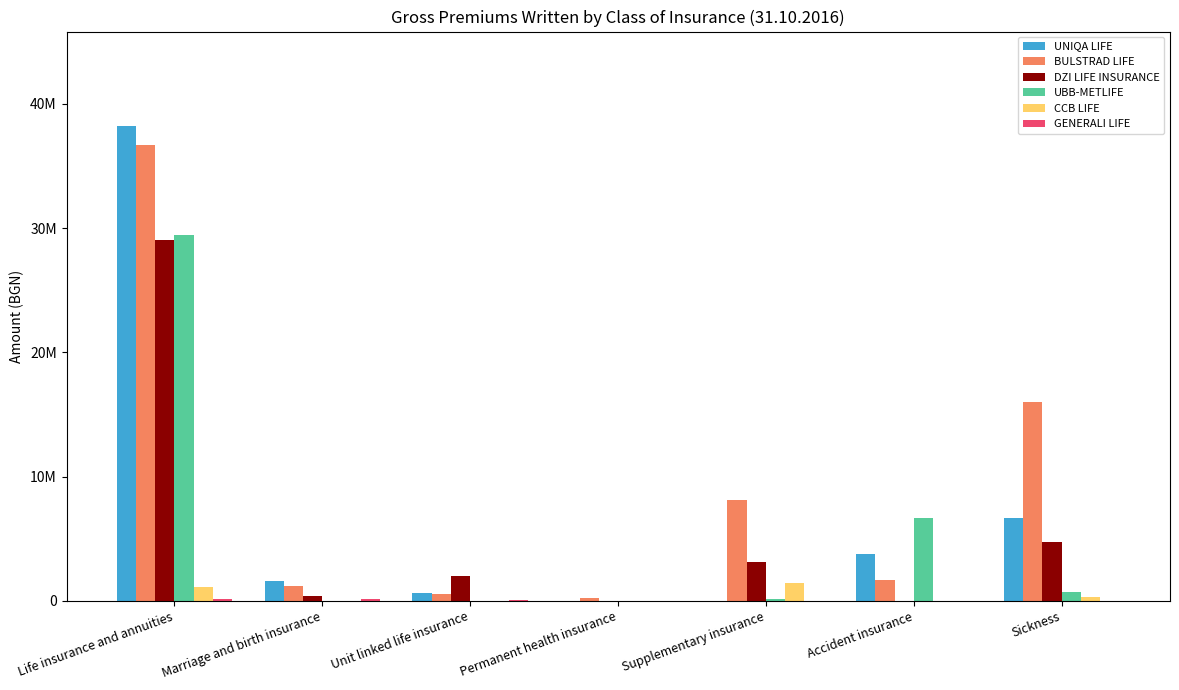

Are the bars horizontal?

No